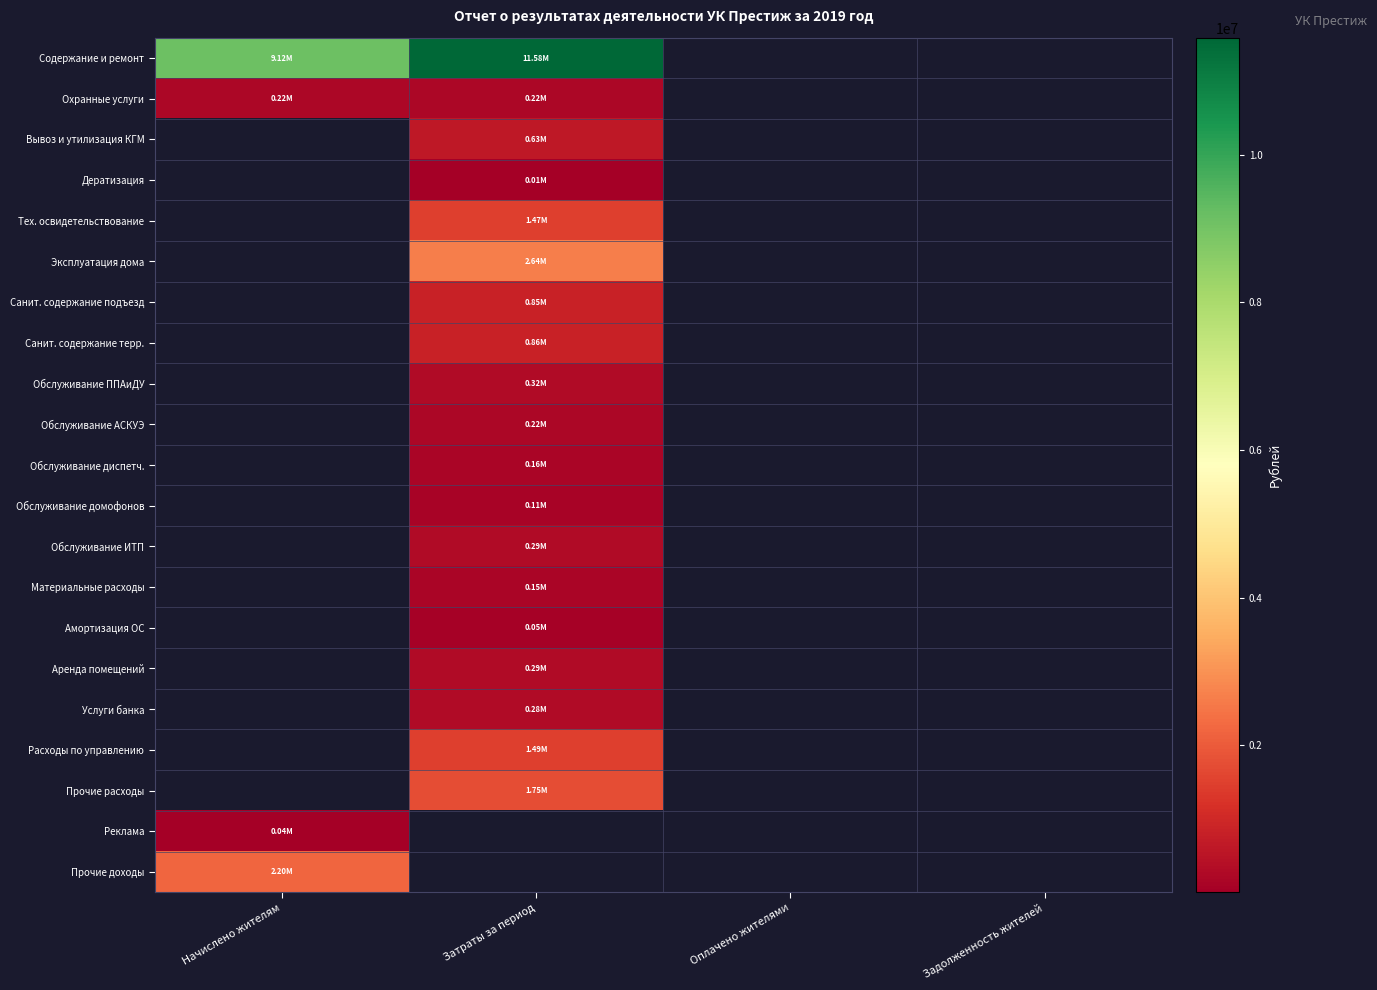

At which label is Реклама closest to 37238?

Начислено жителям